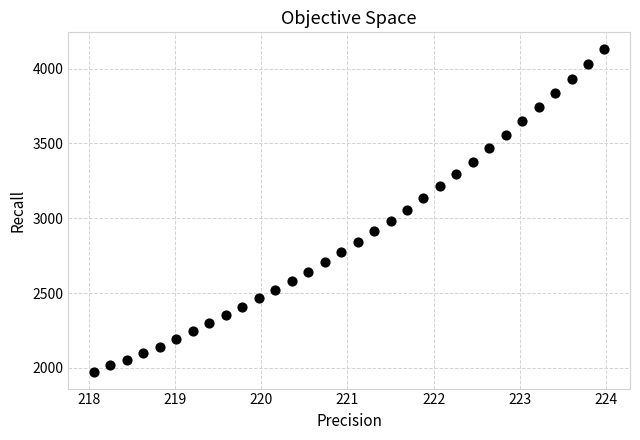

What is the range of Y values (max minus min)?

2164.5